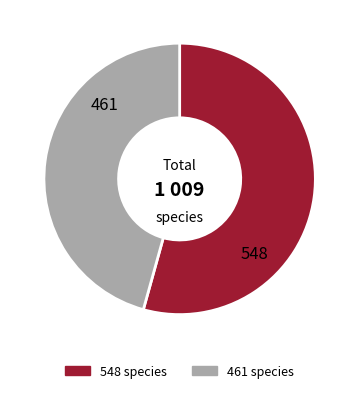

What is the smallest slice in the pie chart?

461